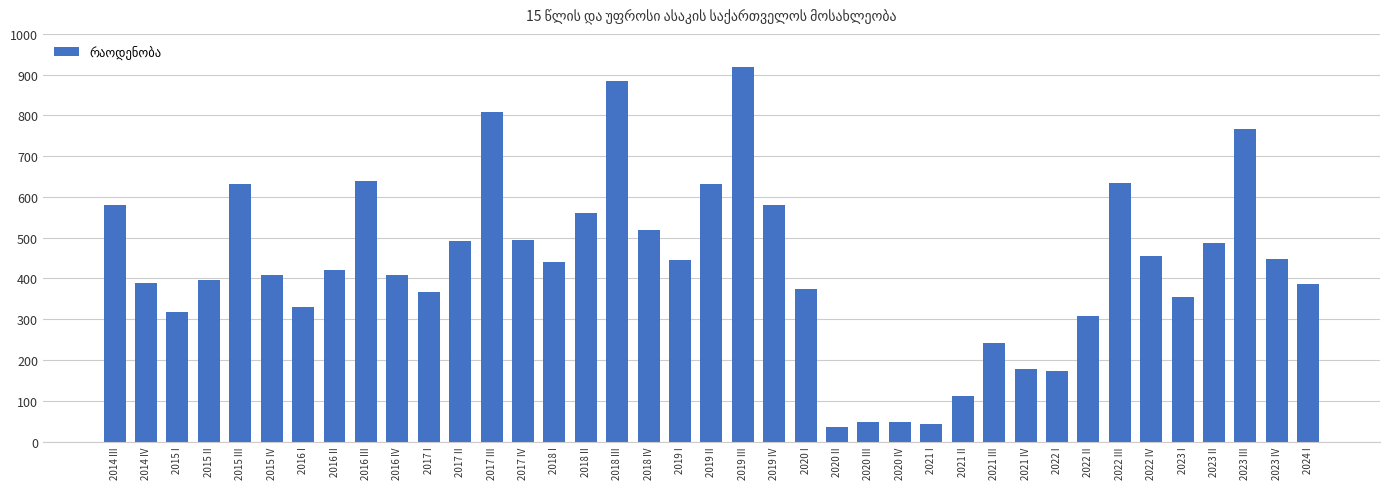

Are the bars horizontal?

No